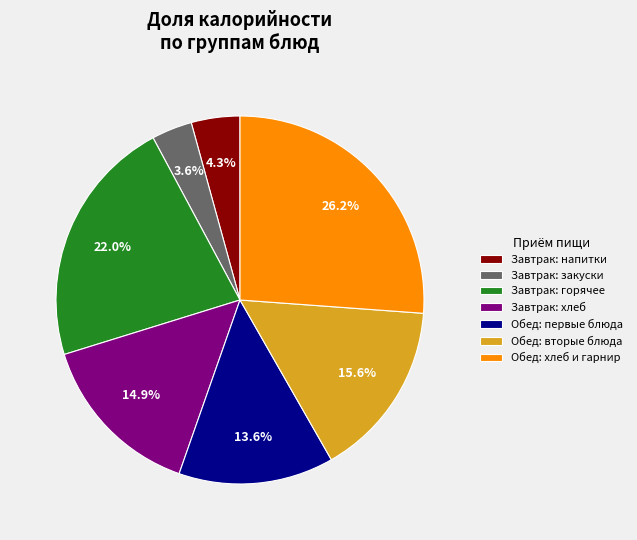

Combined, do Завтрак: горячее and Обед: первые блюда account for over 50%?

No